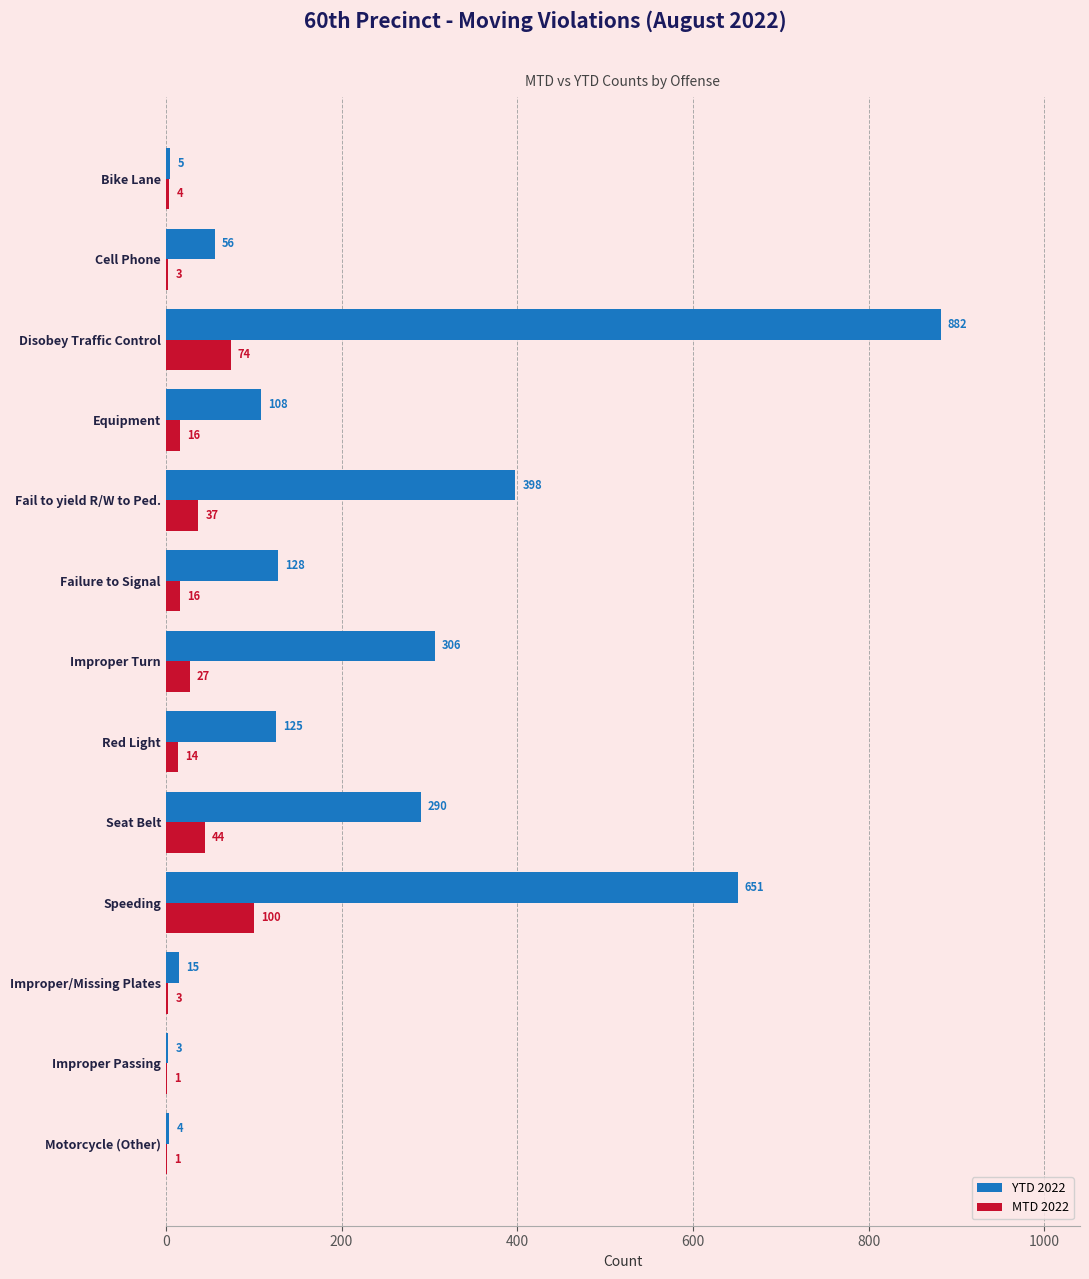

The YTD 2022 series shows 158 at Improper Turn. True or false?

False